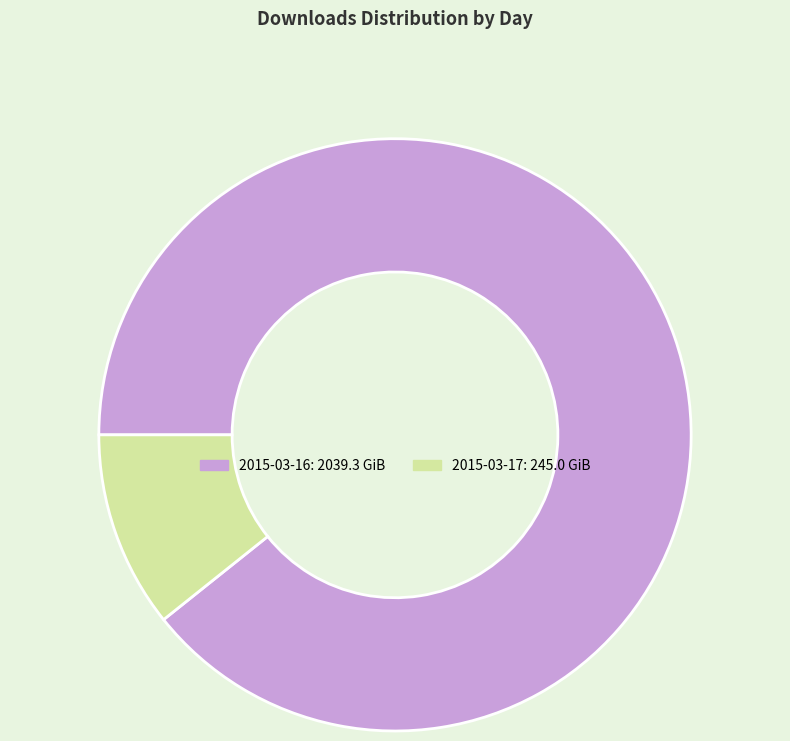

Do 2015-03-16 and 2015-03-17 together represent more than half of the pie?

Yes